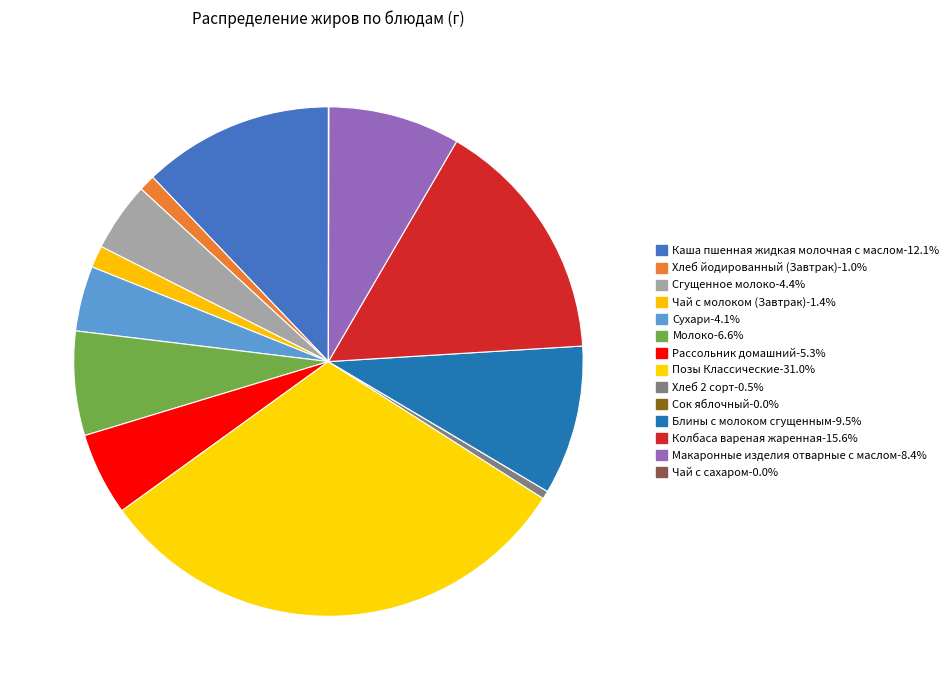

Does Сухари account for over 50% of the chart?

No